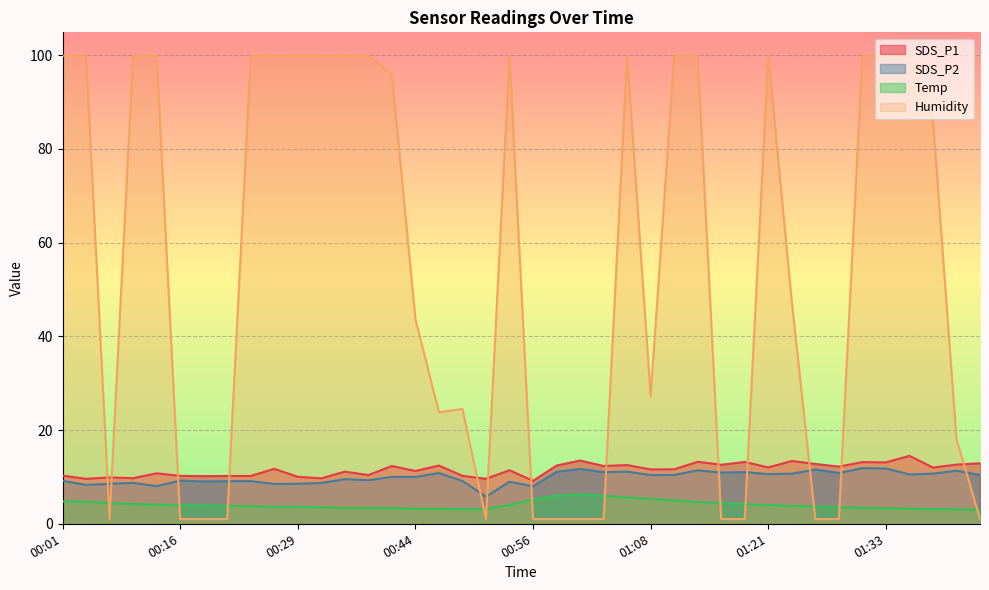

At which category does Humidity reach its first local peak?

00:49